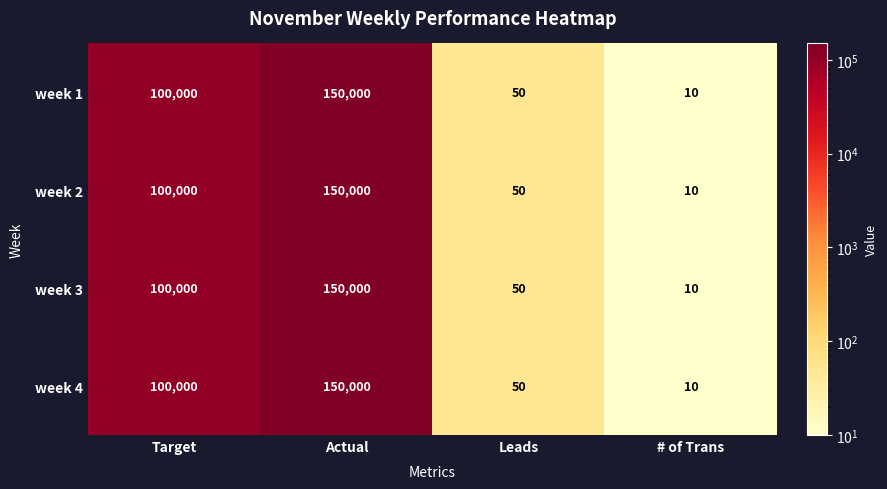

Reading right to left, list all the values displayed in this chart.

week 1: 10	50	150000	100000
week 2: 10	50	150000	100000
week 3: 10	50	150000	100000
week 4: 10	50	150000	100000